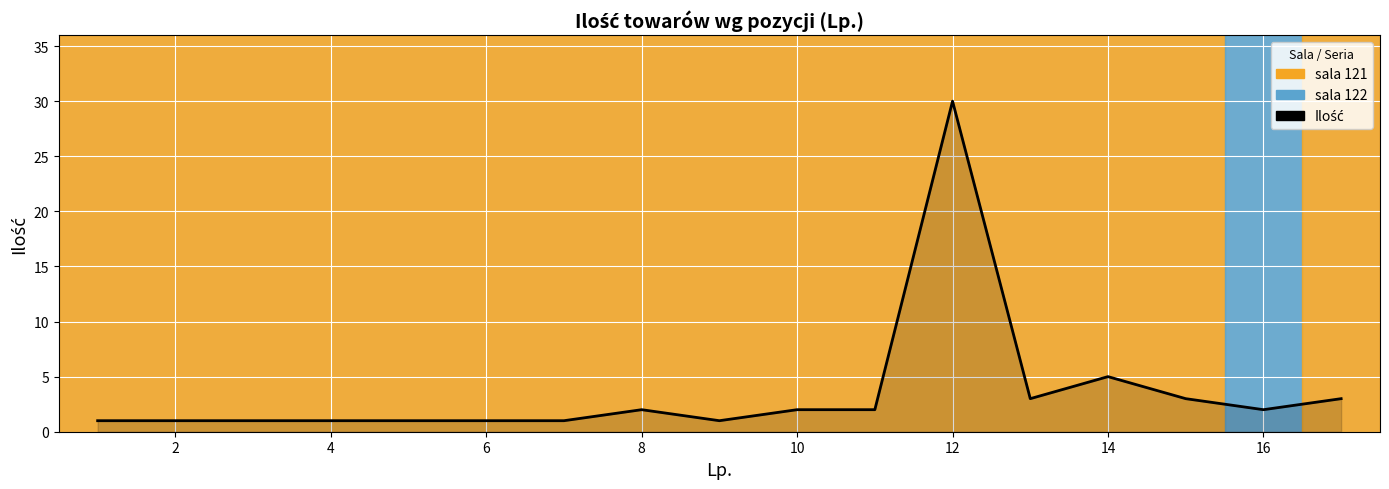

How many lines are shown in the chart?

1